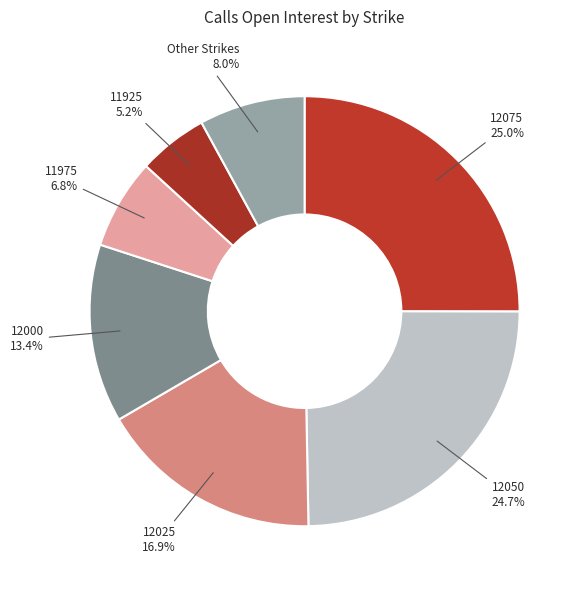

Count the number of slices in the pie.

7